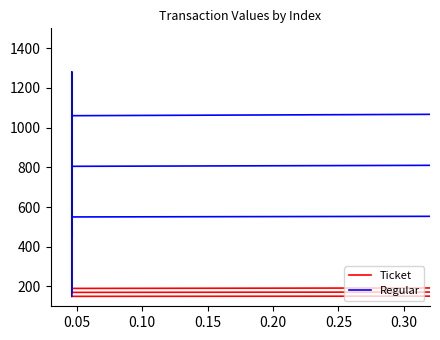

What are all the series names shown in the legend?

Ticket, Regular